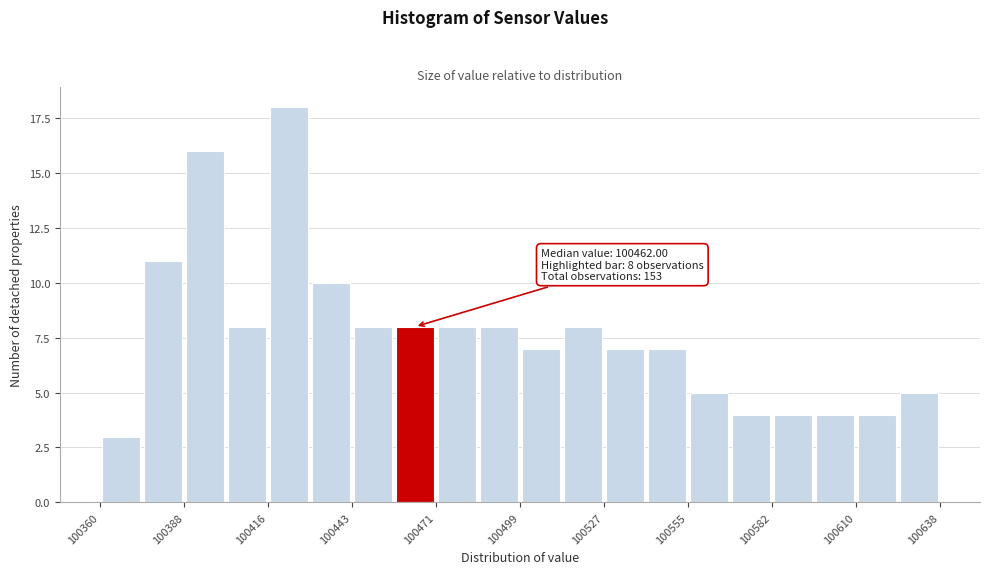

Read against the x-axis, roughly where is the centre of the tallest bar?

100425